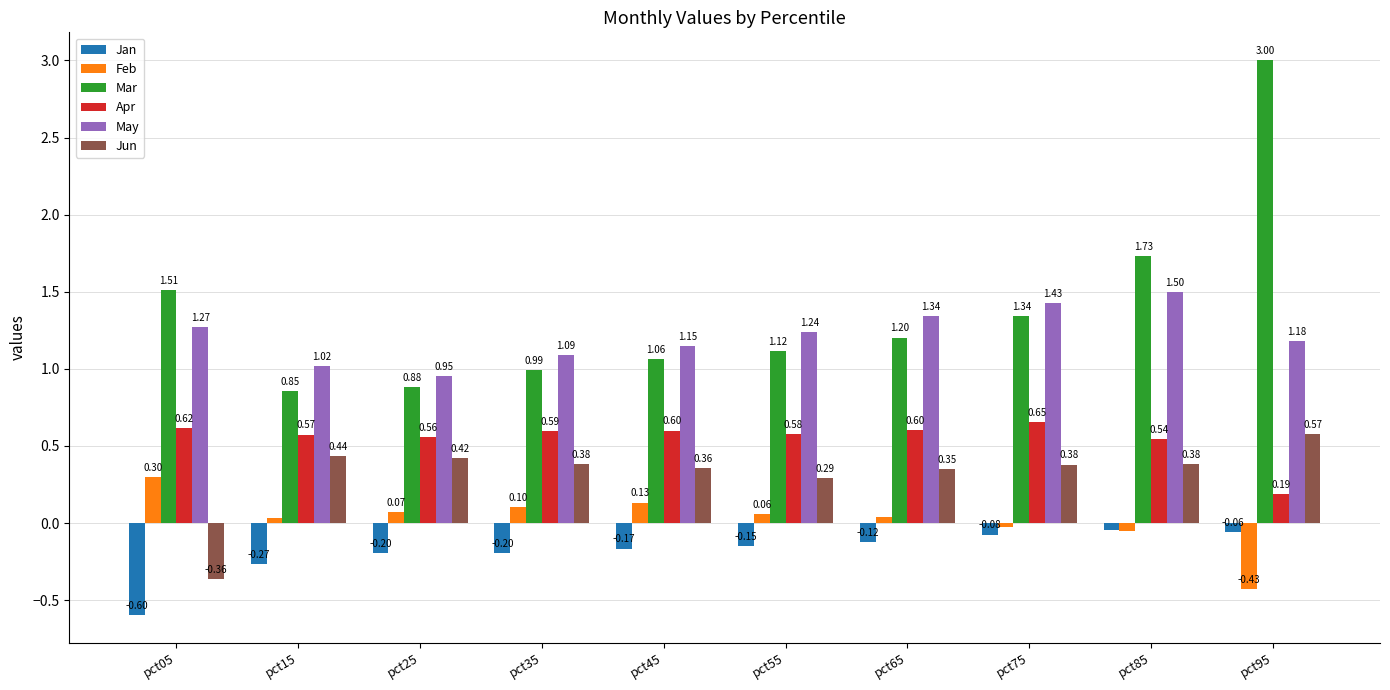

Are the bars grouped side by side (vs. stacked)?

Yes